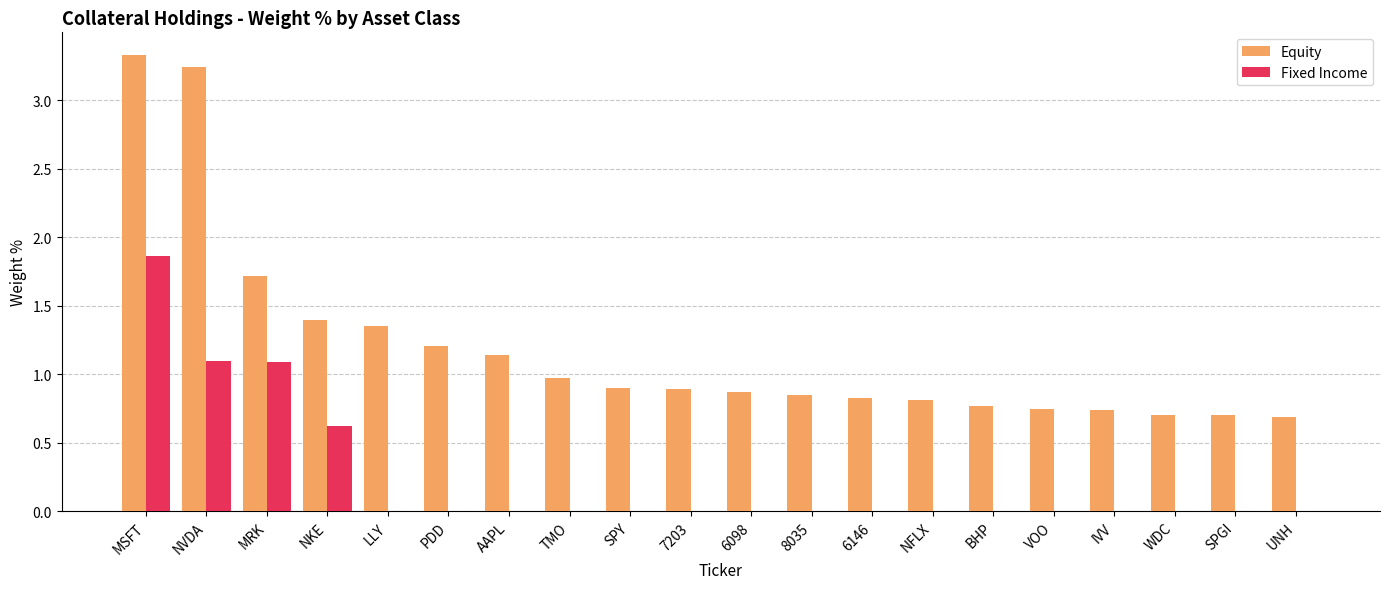

The value of Fixed Income at LLY is 0.0. True or false?

True